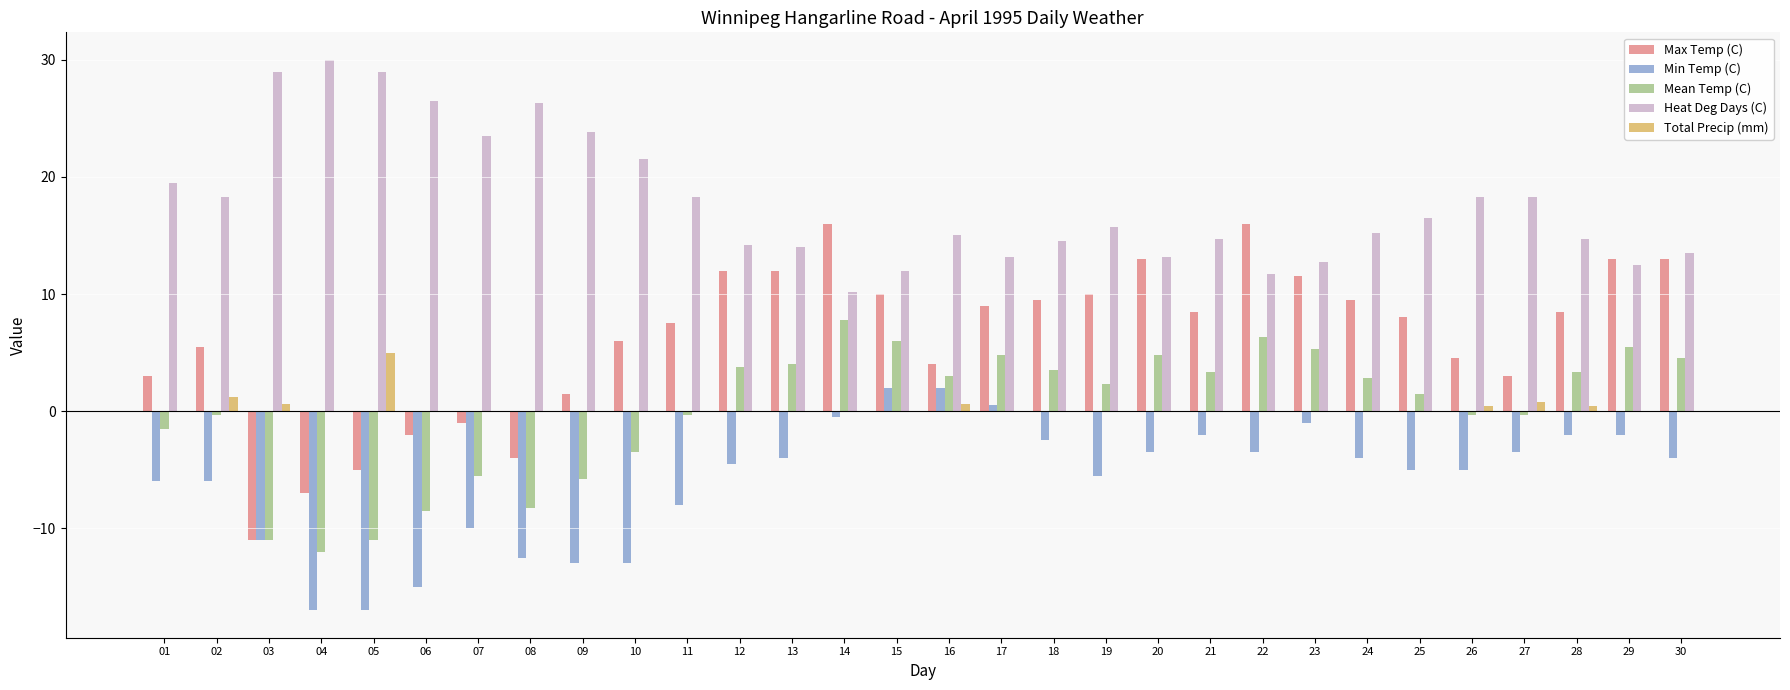

What is the greatest value displayed?

30.0